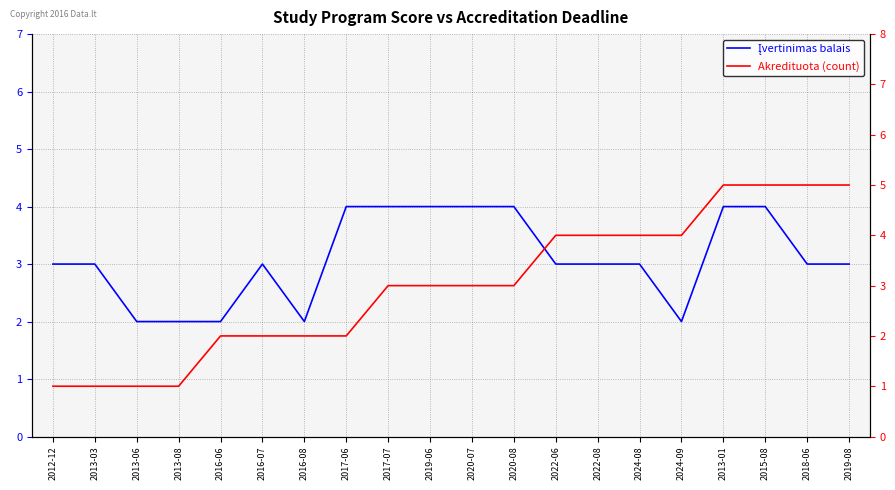

At which label is Įvertinimas balais closest to 3?

2012-12